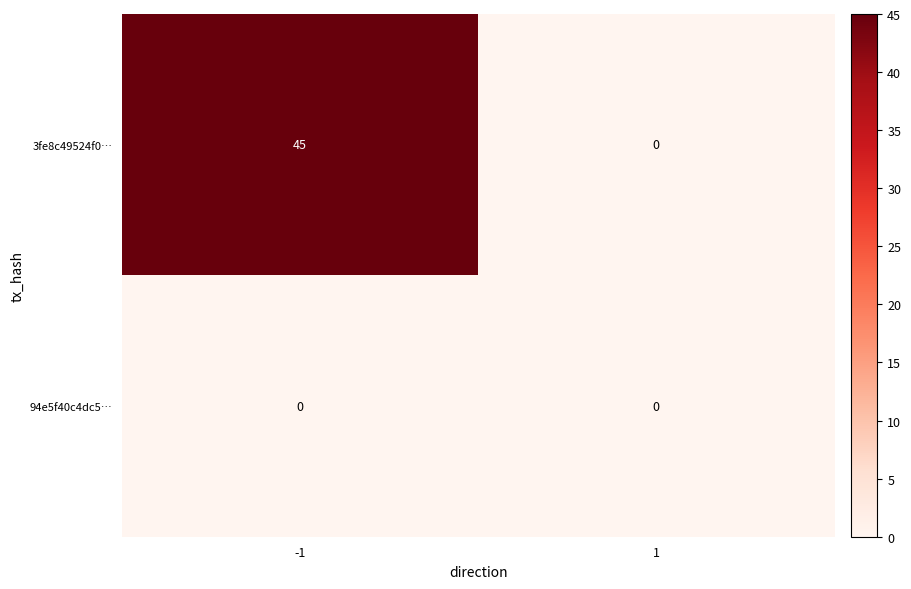

Which series has the largest total across all categories?

3fe8c49524f0…